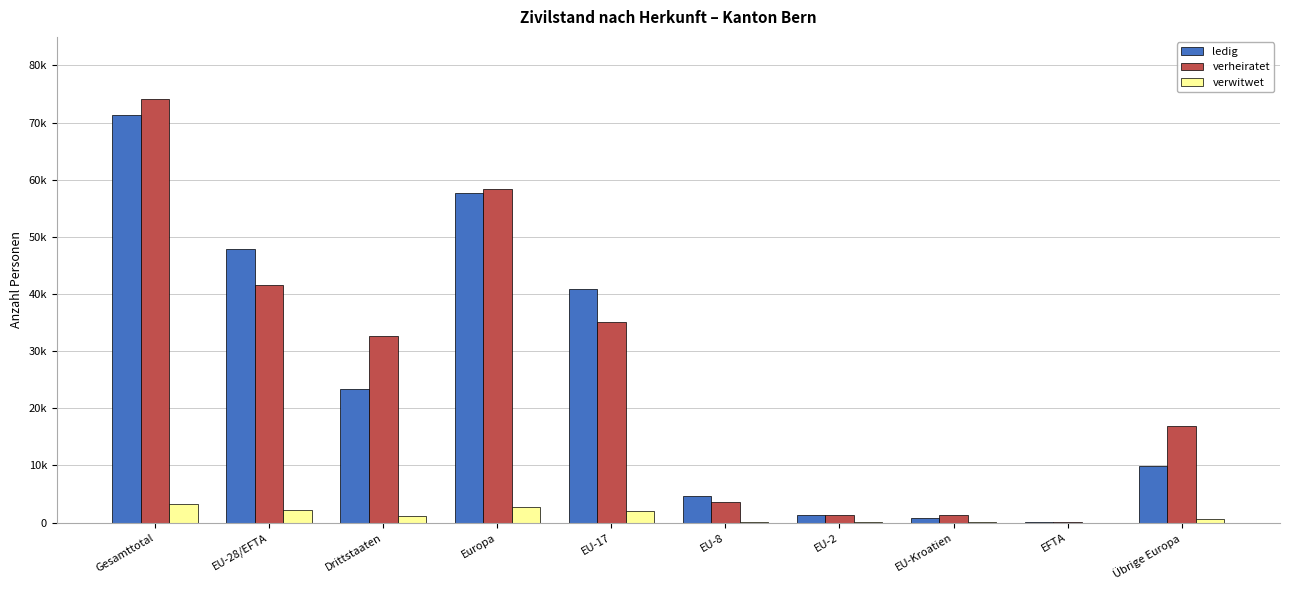

What is the average value of the ledig series?

25815